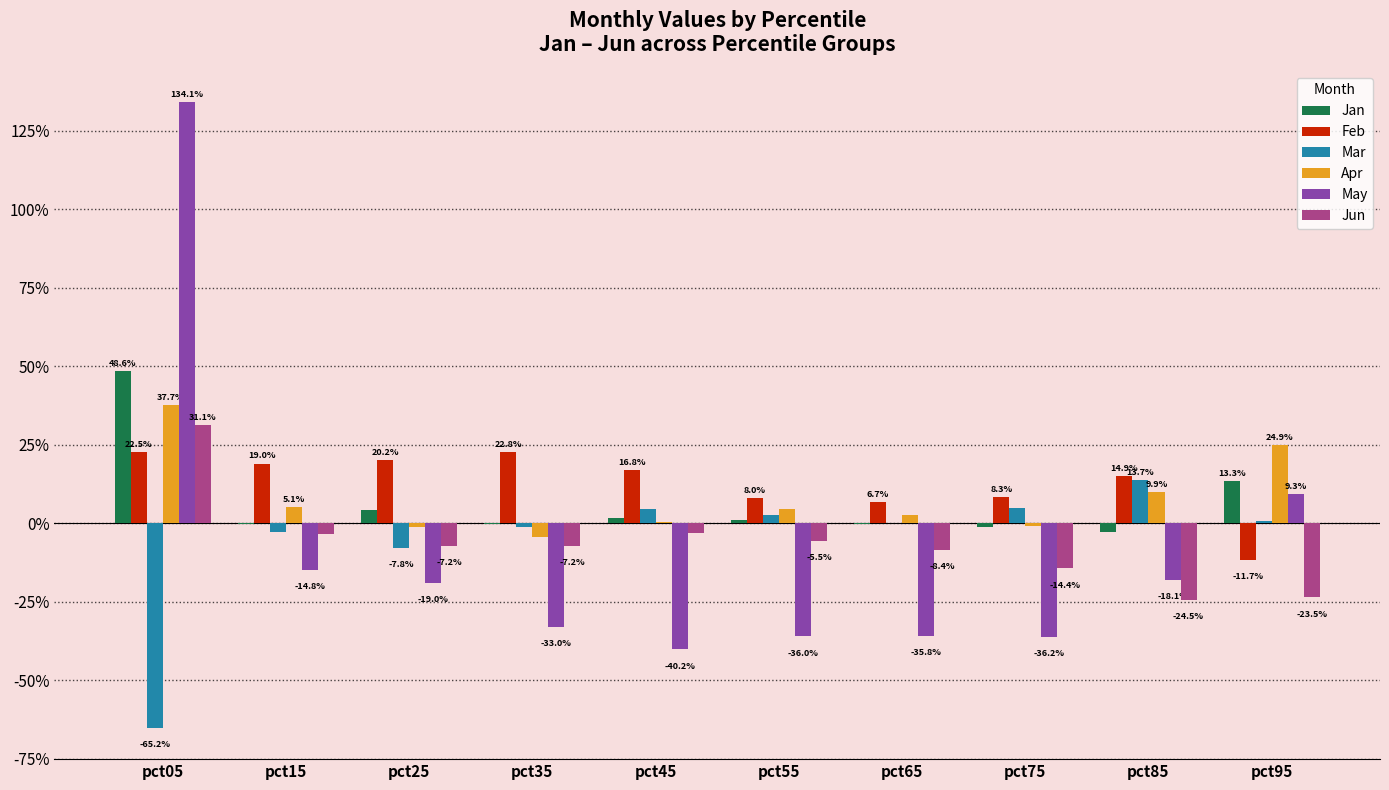

At pct95, list the series in order from largest to smallest.

Apr, Jan, May, Mar, Feb, Jun